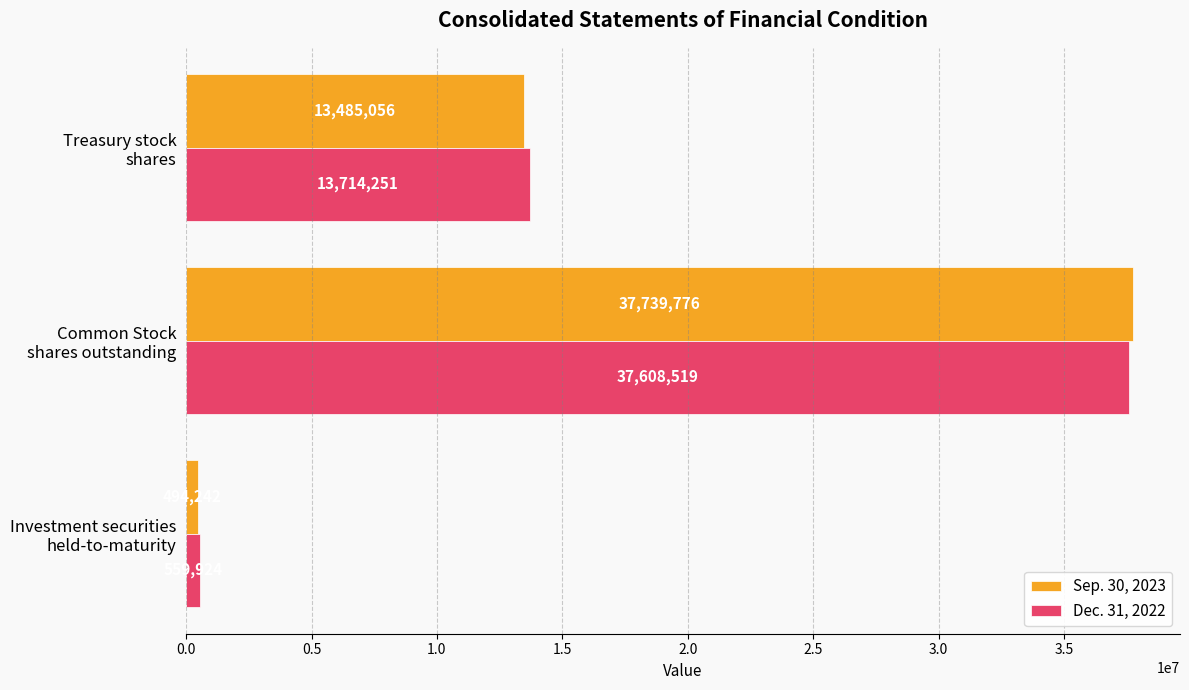

Count the Dec. 31, 2022 values in the range 559924 to 37608519.

3